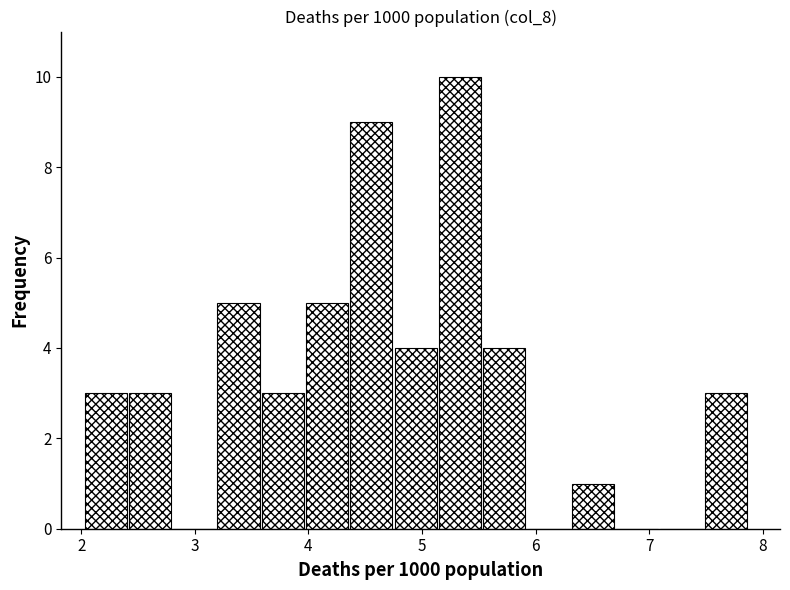

Around what value on the x-axis is the tallest bar? Give the approximate position of its centre, as read against the axis.

5.3